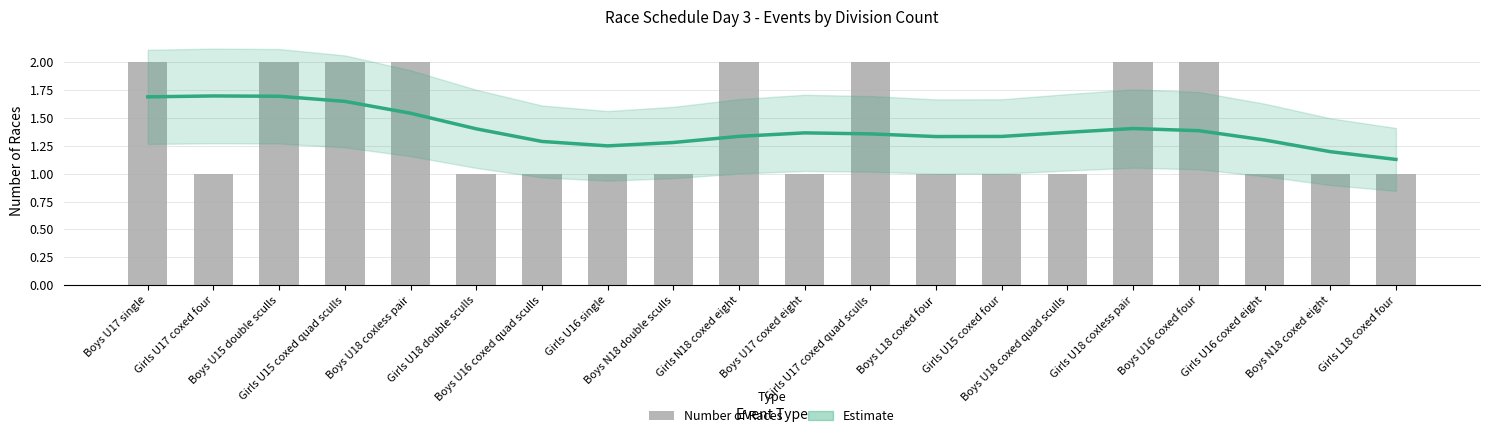

At which category is the sum across all series the highest?

Boys U15 double sculls